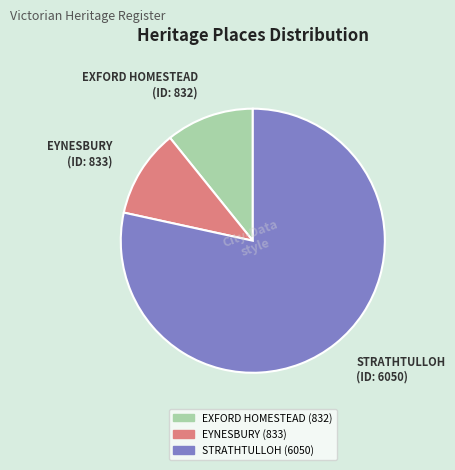

Approximately how many times larger is the value at EYNESBURY compared to EXFORD HOMESTEAD?

1.0